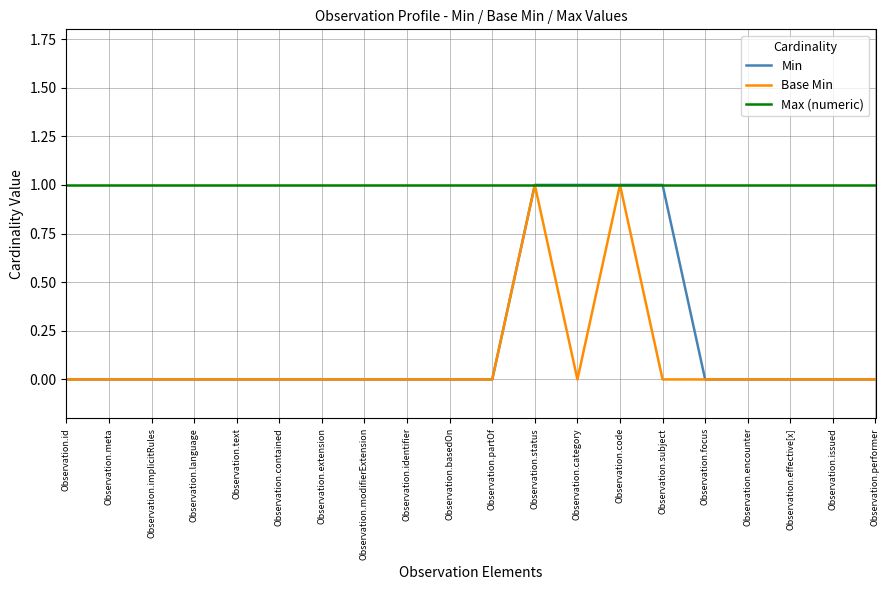

What position from the right is Observation.implicitRules?

18